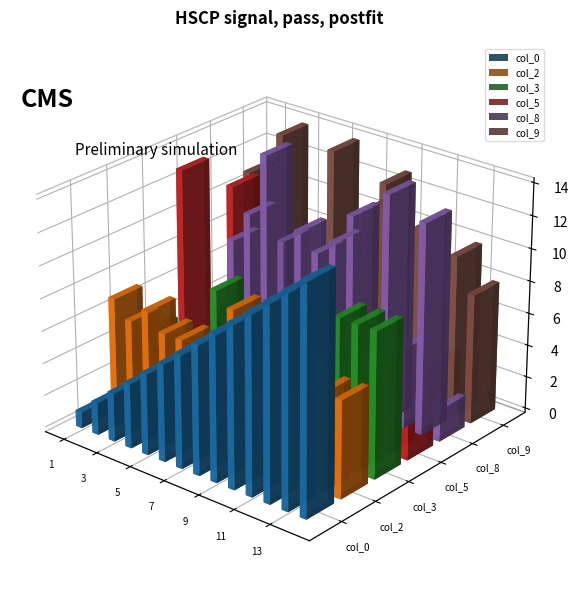

What is the difference between the second highest and minimum values in the col_5 series?

12